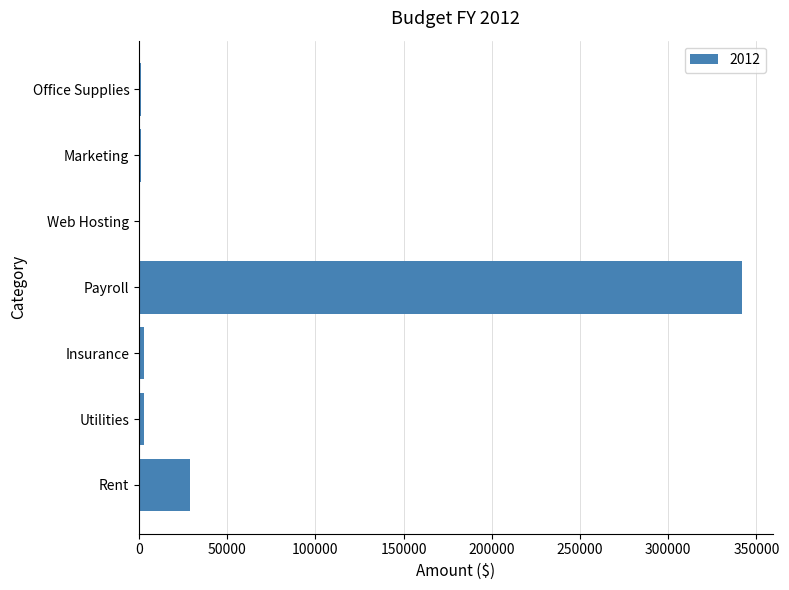

How many series are shown in this chart?

1